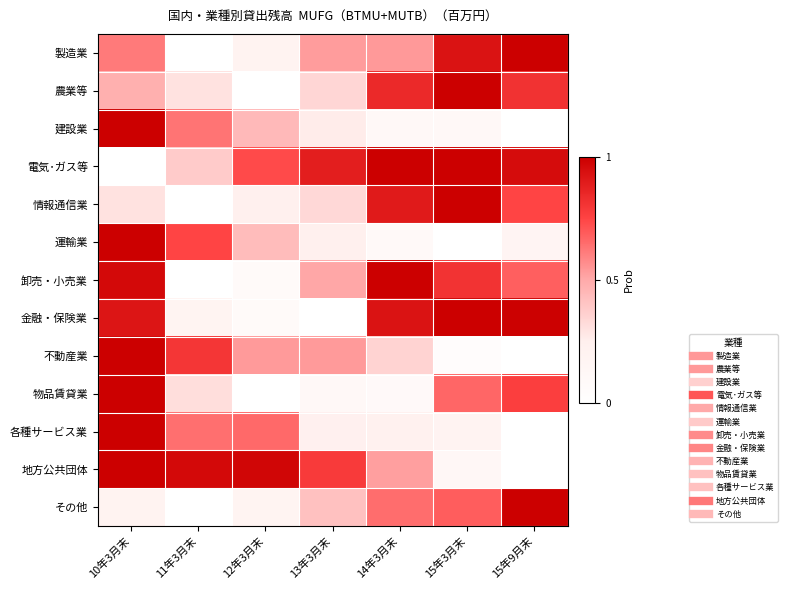

Count the number of data series in this chart.

13